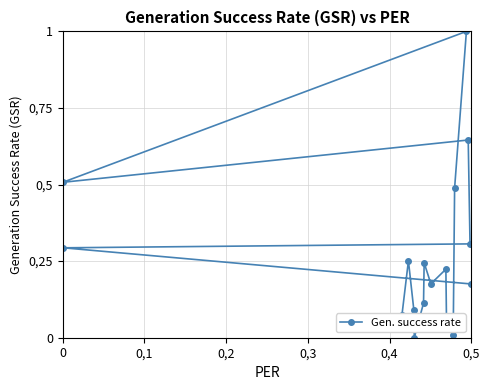

What is the sum of all values?

4.8